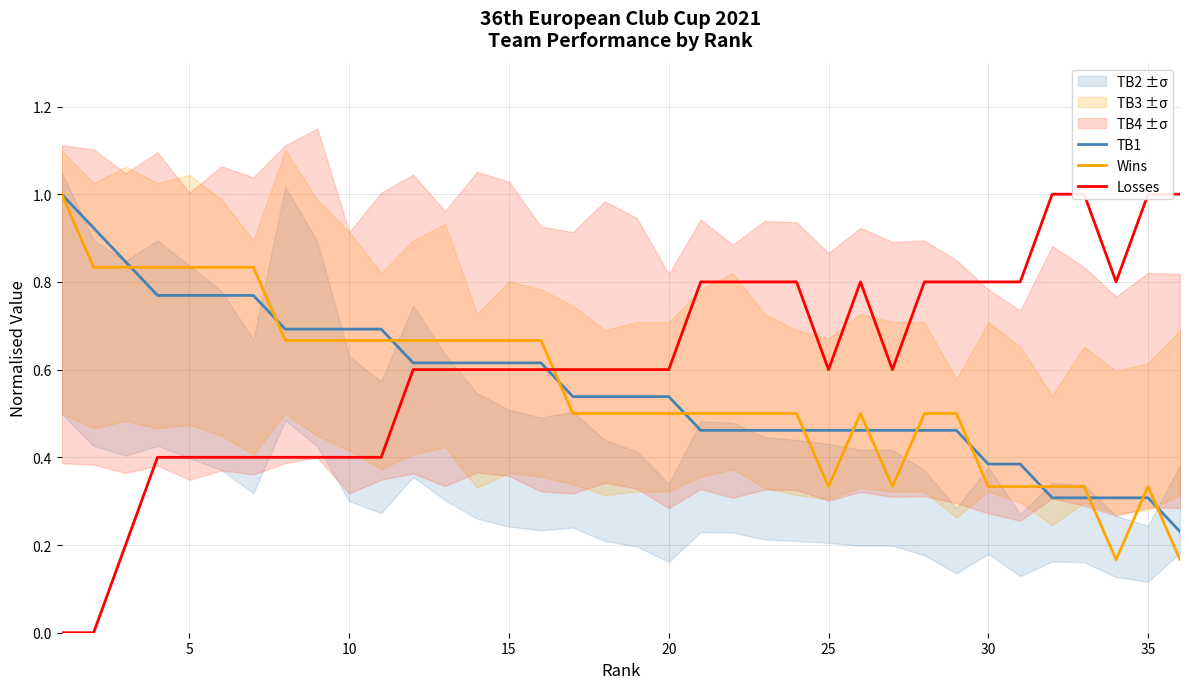

True or false: Wins has a value of 0.2 at 35.

False